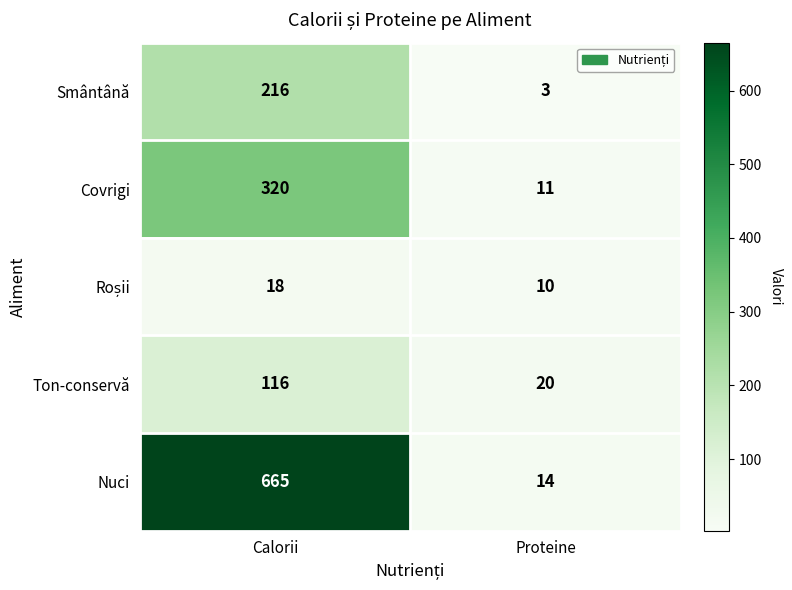

Which series has the widest spread of values?

Nuci